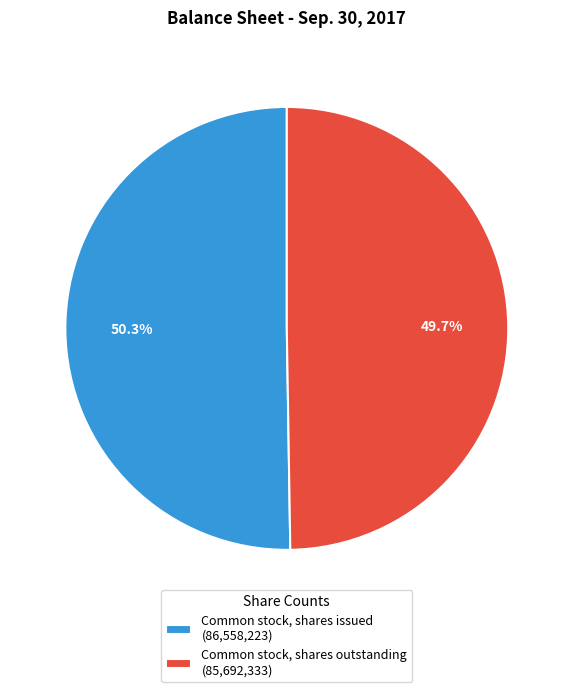

What percentage is the Common stock, shares outstanding slice, to the nearest percent?

50%